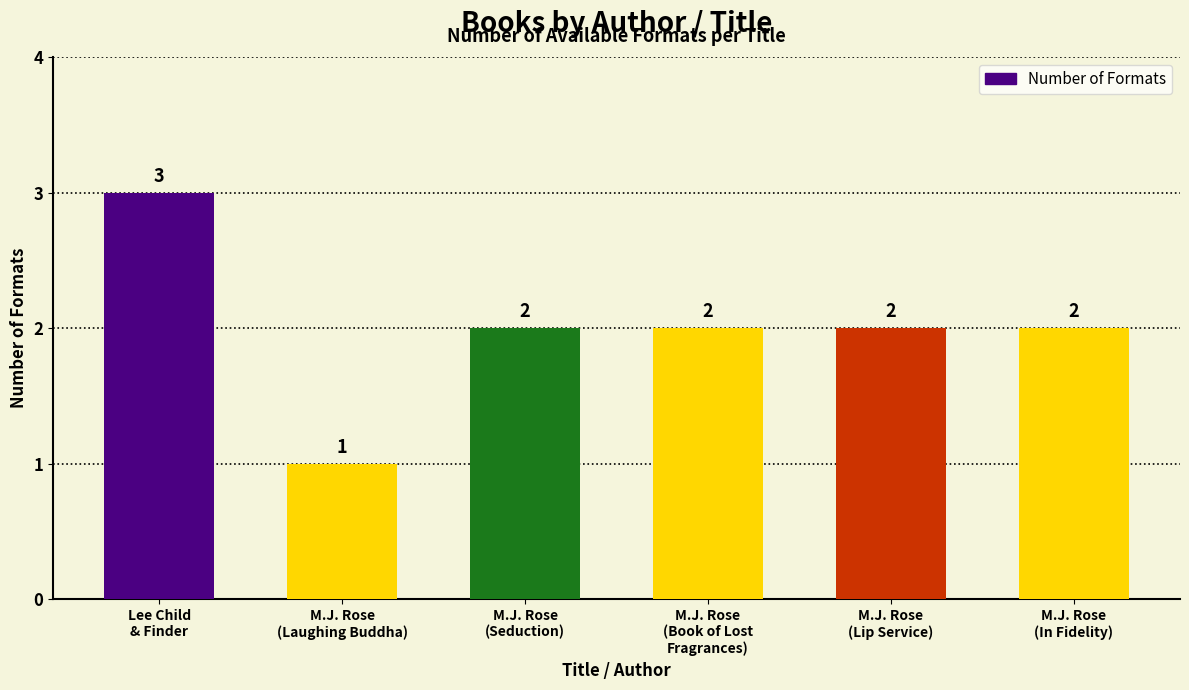

True or false: the data shows 4 at M.J. Rose
(In Fidelity).

False